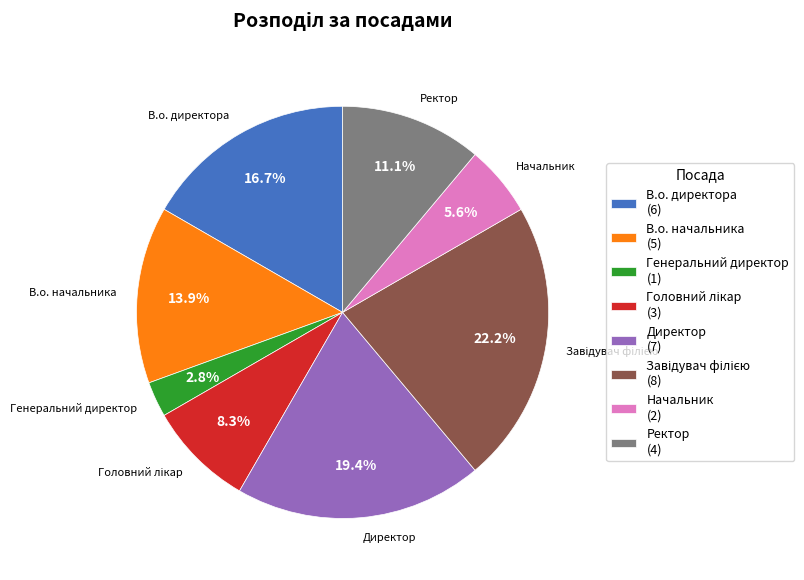

Which category has the smallest portion of the pie?

Генеральний директор